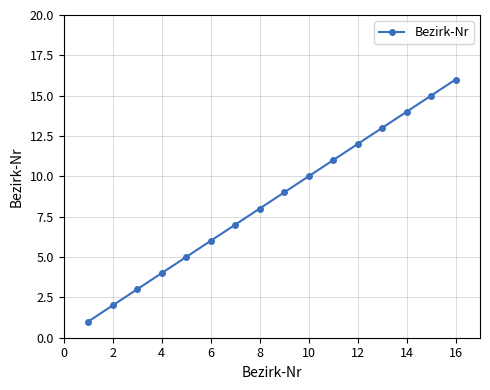

True or false: there are more than 1 points higher than both neighbors.

False